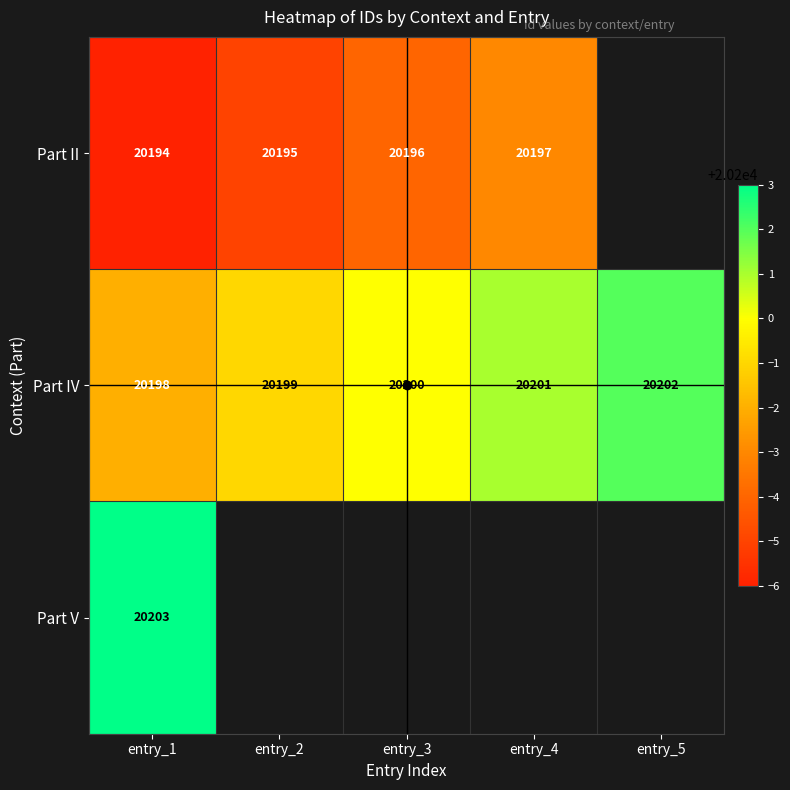

Count the number of data series in this chart.

3